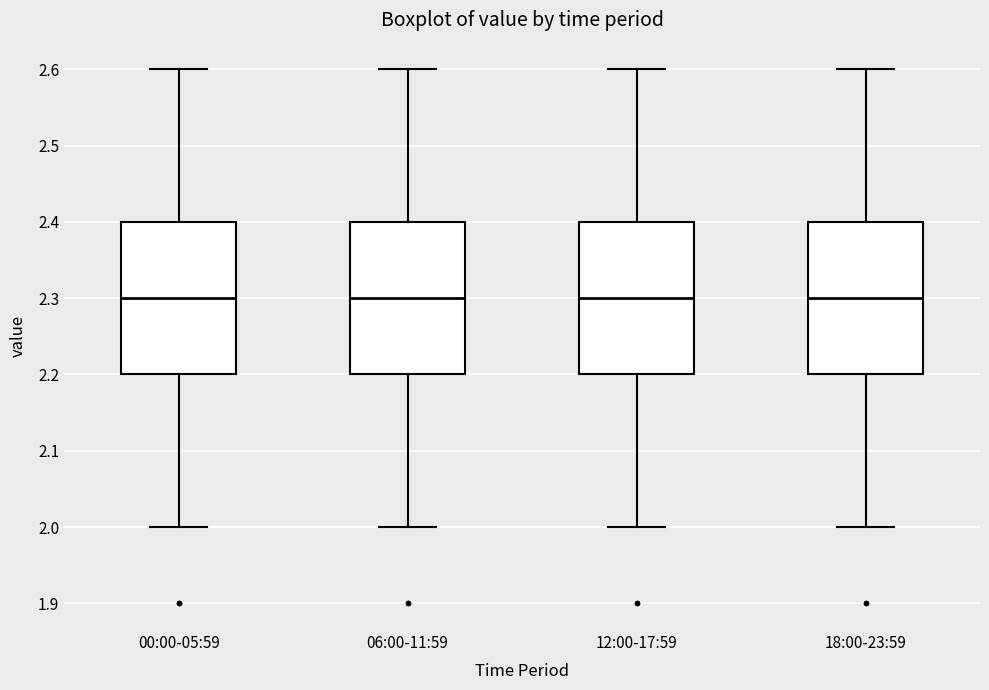

Reading left to right, transcribe this box plot: for each box, give where its median line is, the range the box spans, and where its two whiskers end, as read against the y-axis. The values are not printed on the chart, so give them approximately, as read against the axis.

00:00-05:59: median 2.3, box 2.2 to 2.4, whiskers 2.0 to 2.6
06:00-11:59: median 2.3, box 2.2 to 2.4, whiskers 2.0 to 2.6
12:00-17:59: median 2.3, box 2.2 to 2.4, whiskers 2.0 to 2.6
18:00-23:59: median 2.3, box 2.2 to 2.4, whiskers 2.0 to 2.6